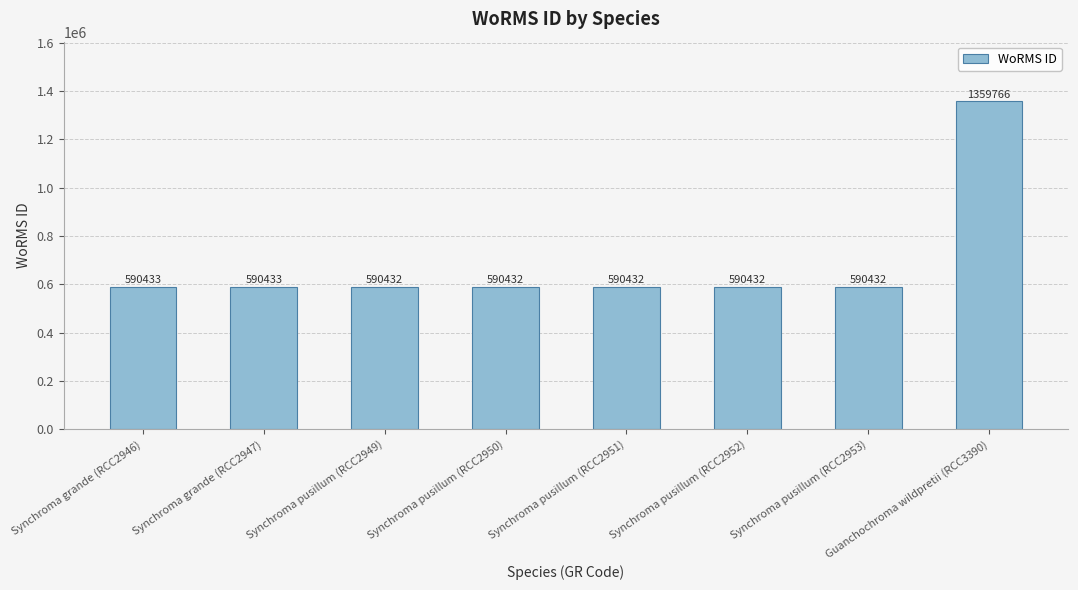

What is the change in value from Synchroma grande (RCC2947) to Synchroma pusillum (RCC2951)?

-1